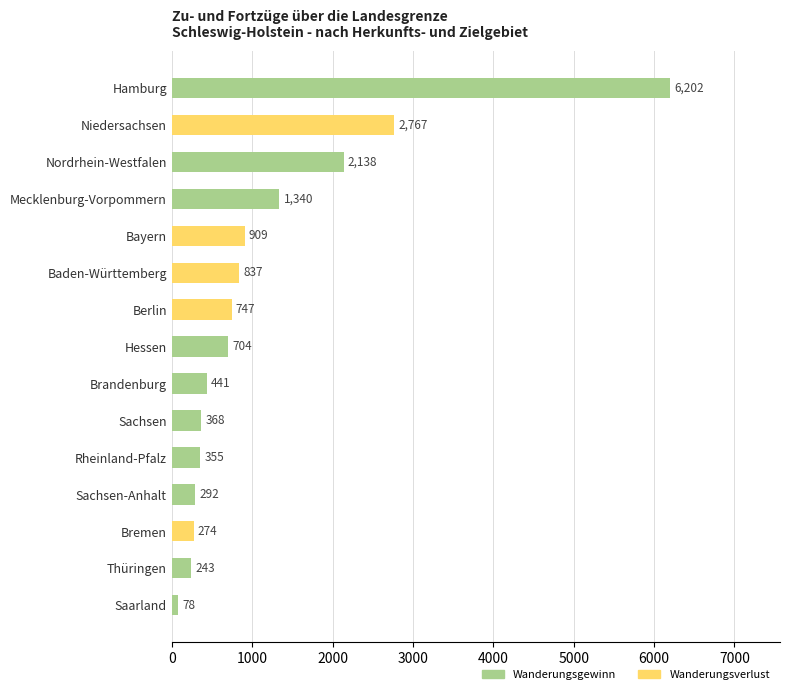

How many series are shown in this chart?

1